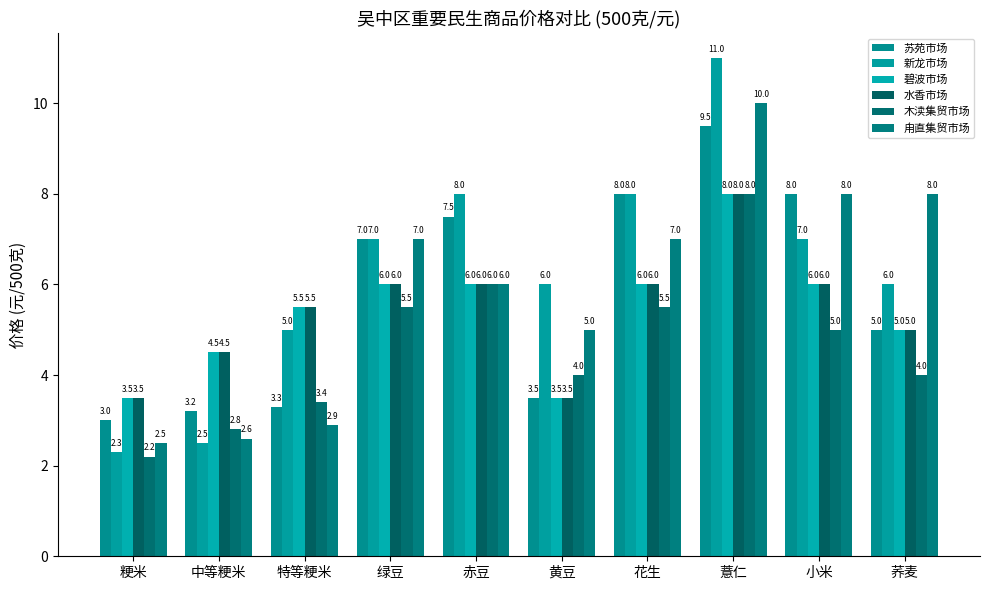

The value of 苏苑市场 at 花生 is 5.1. True or false?

False